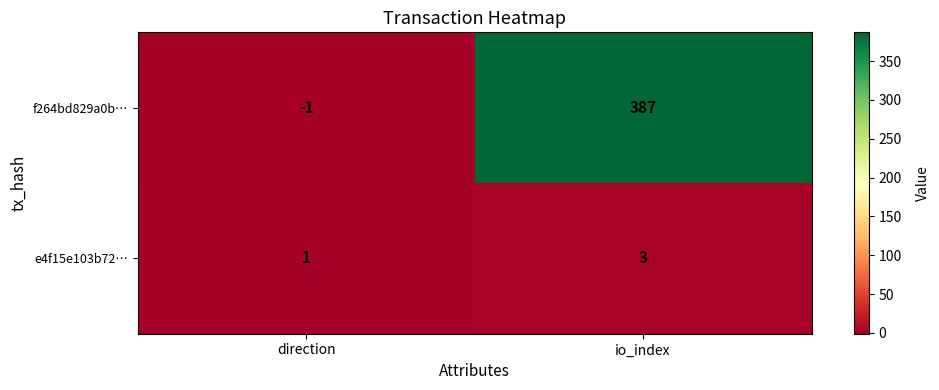

What is the sum of all e4f15e103b72… values?

4